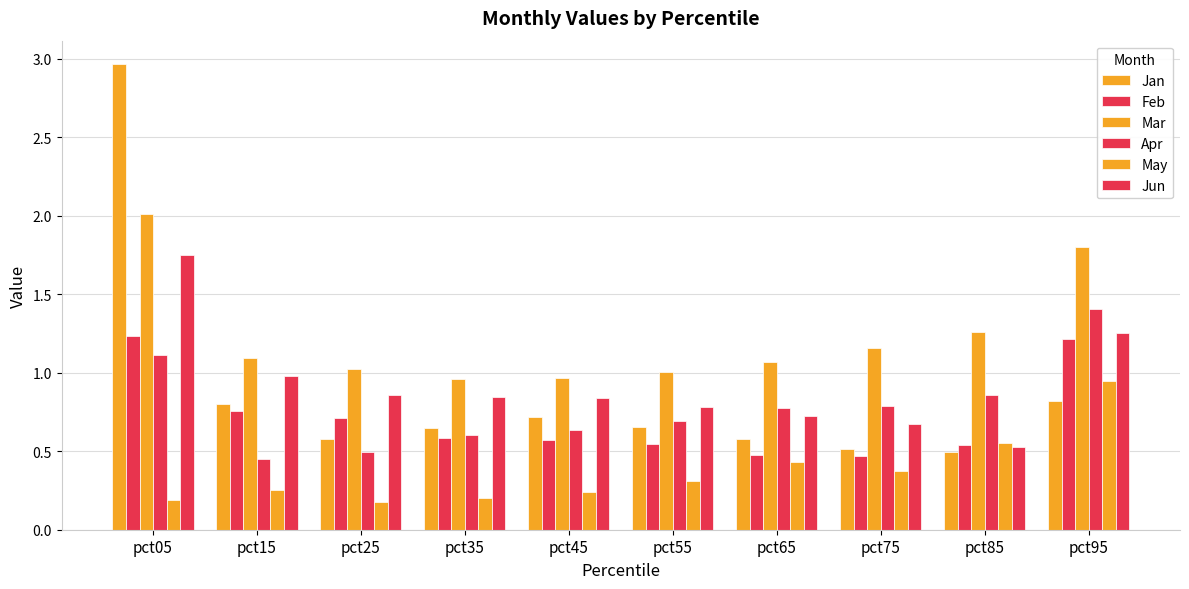

What is the difference between the Apr values at pct15 and pct85?

0.4